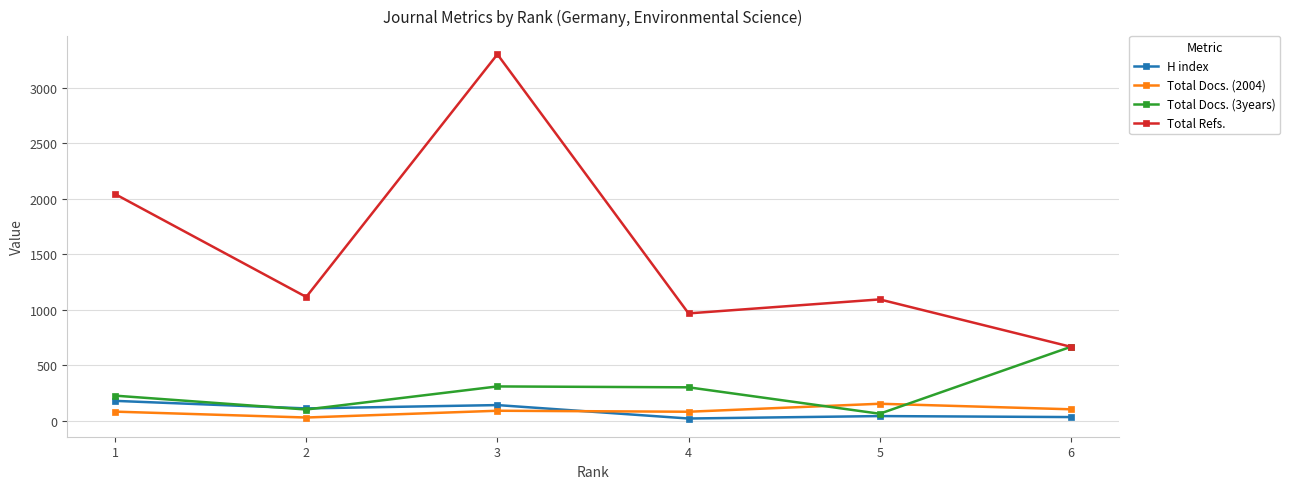

Is the value of Total Refs. at 2 greater than the value of H index at 1?

Yes